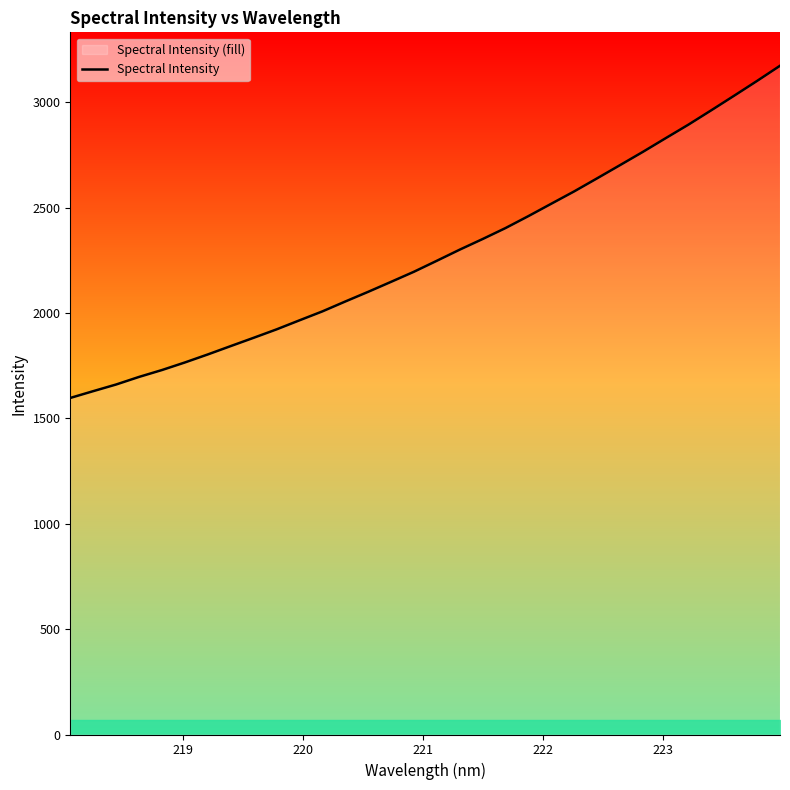

What is the smallest value displayed?

1596.6